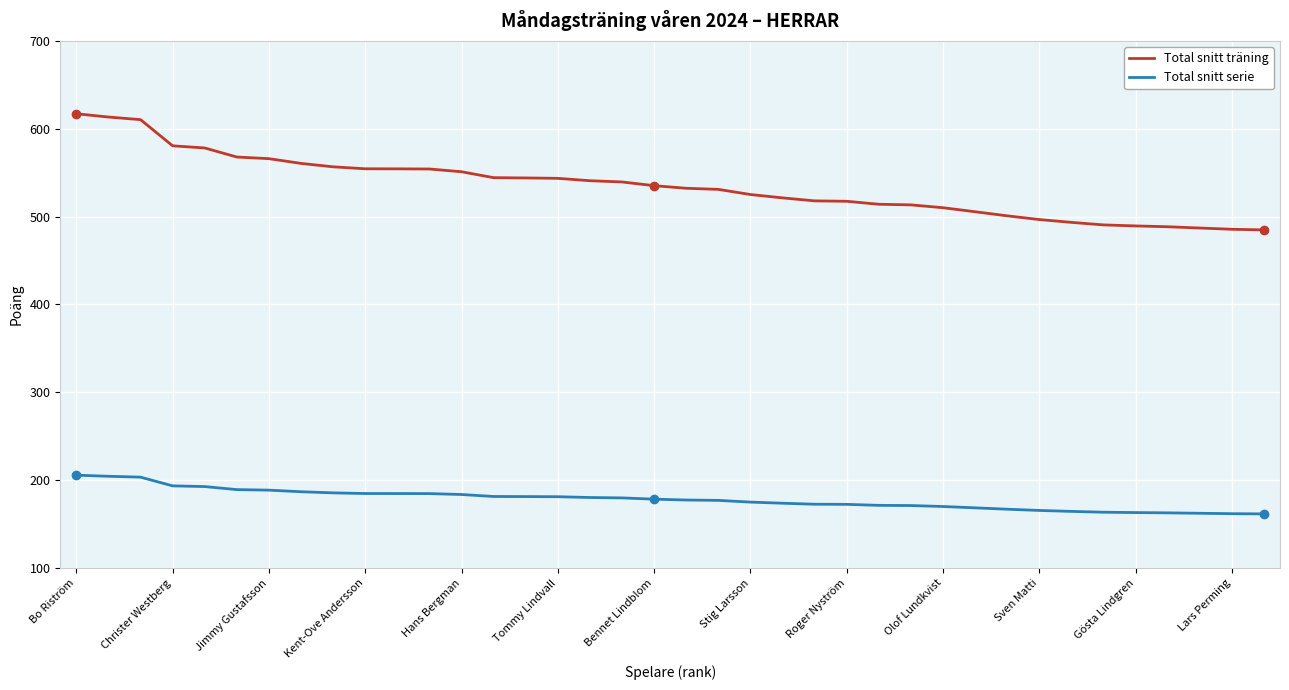

Which series has the largest total across all categories?

Total snitt träning